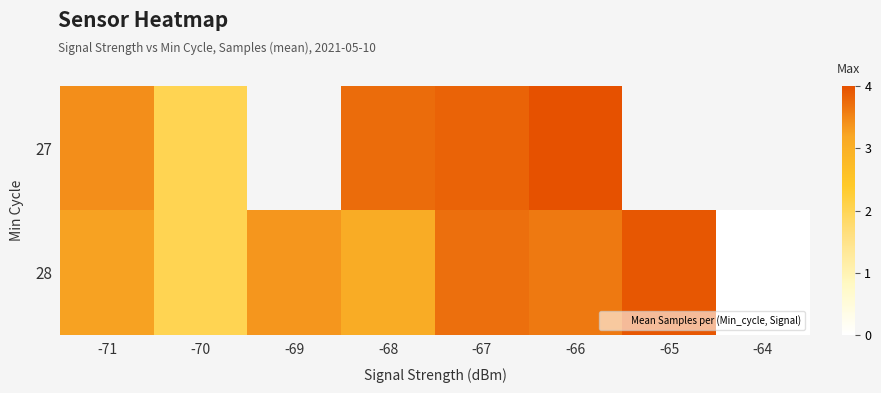

How many data points in 27 are less than 3?

1